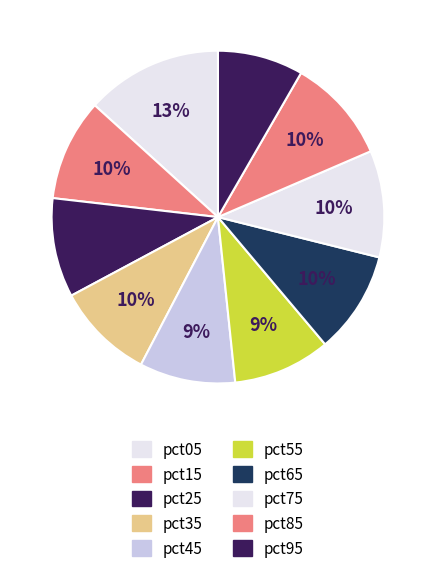

How many slices are in this pie chart?

10